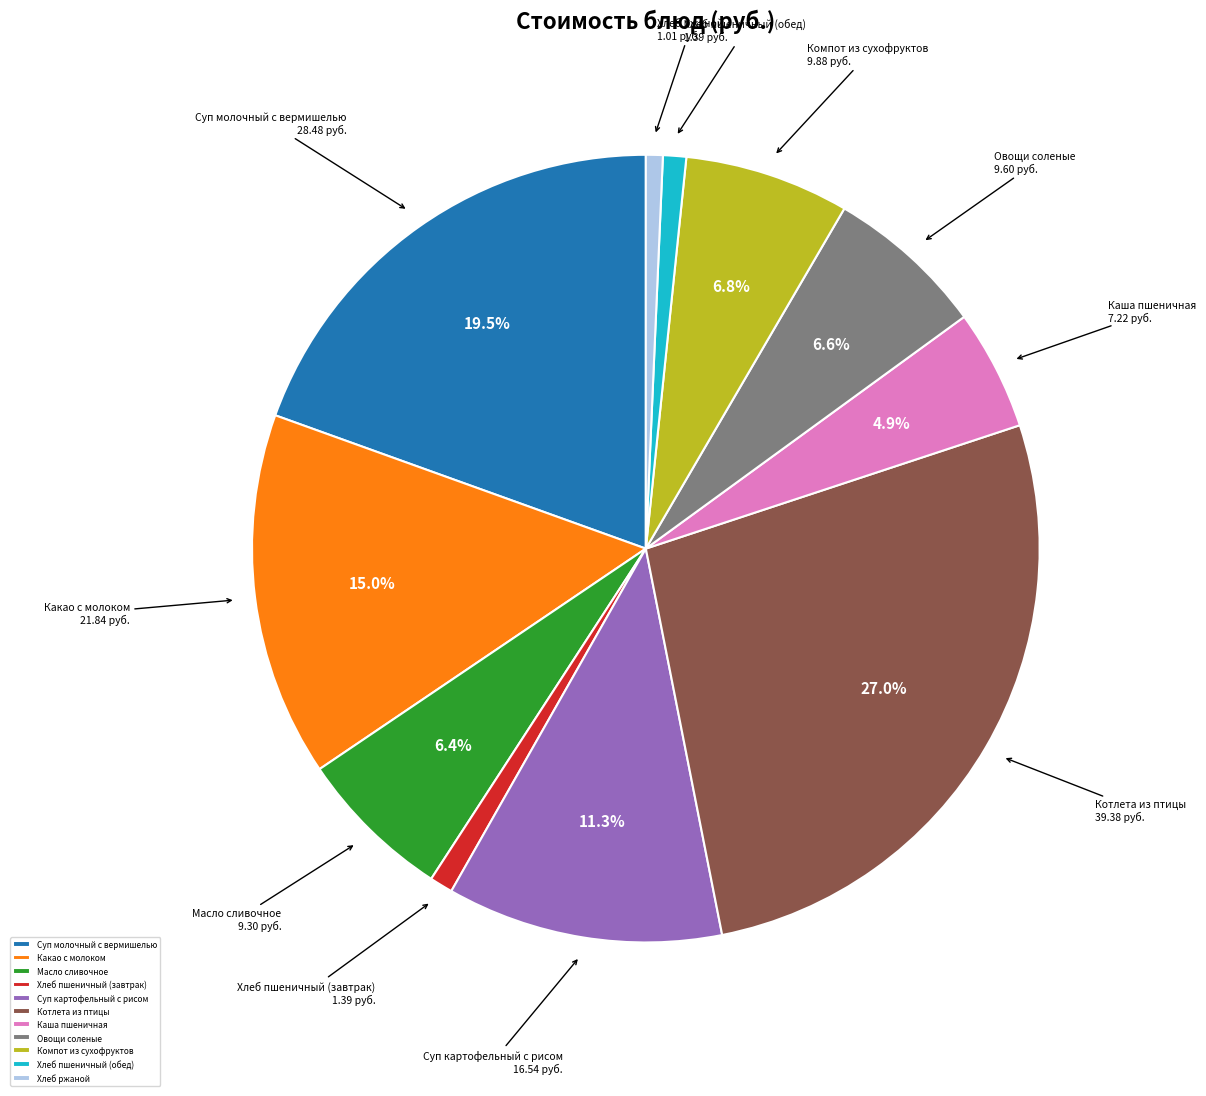

How many slices are in this pie chart?

11